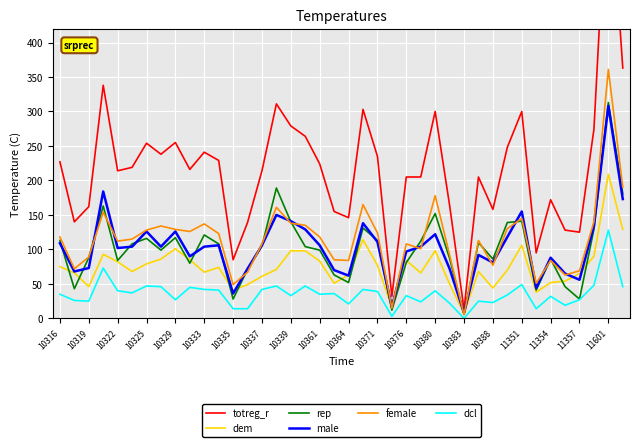

Which category has the highest value in the dcl series?

11601